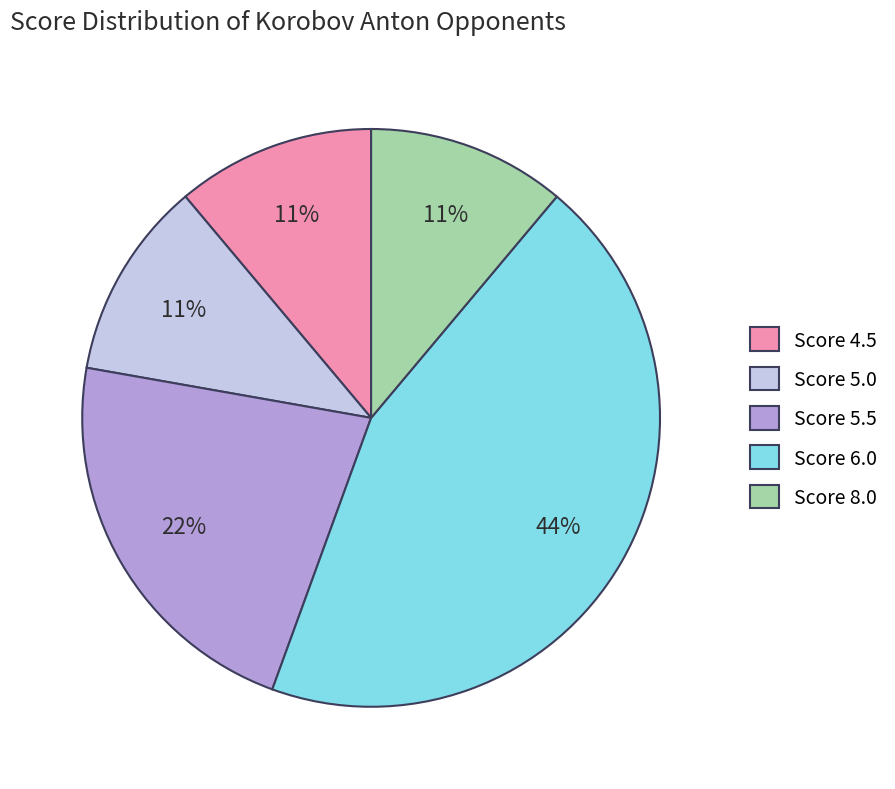

Between Score 8.0 and Score 6.0, which is larger?

Score 6.0